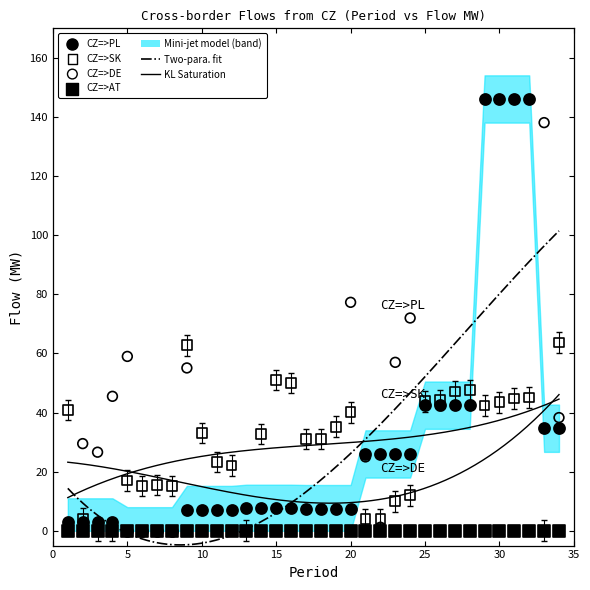

In the CZ=>DE series, what Y value is closest to 69?

72.0